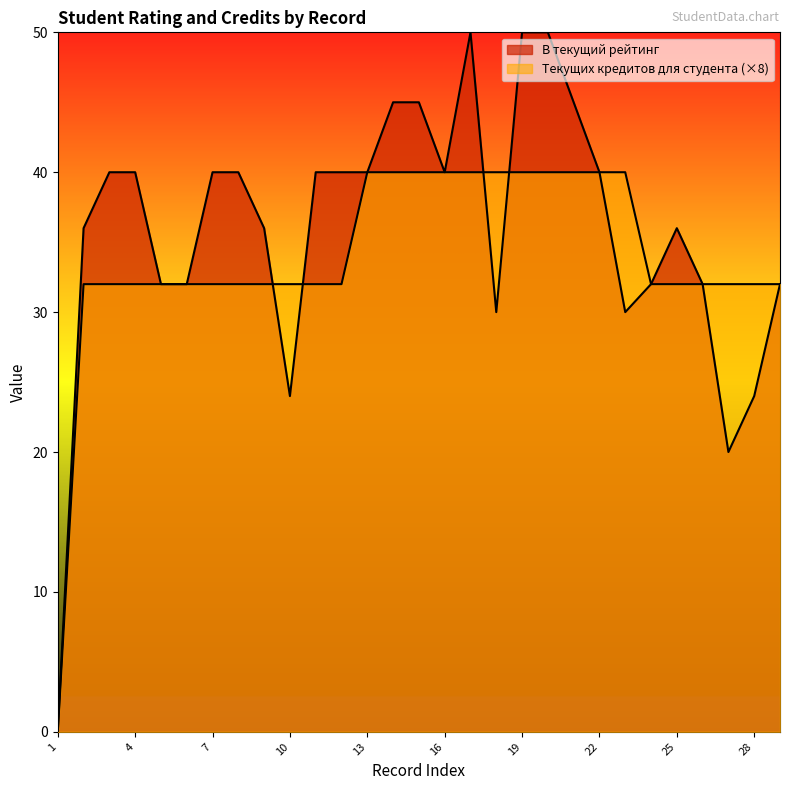

Where do В текущий рейтинг and Текущих кредитов для студента first cross each other?

9 and 10